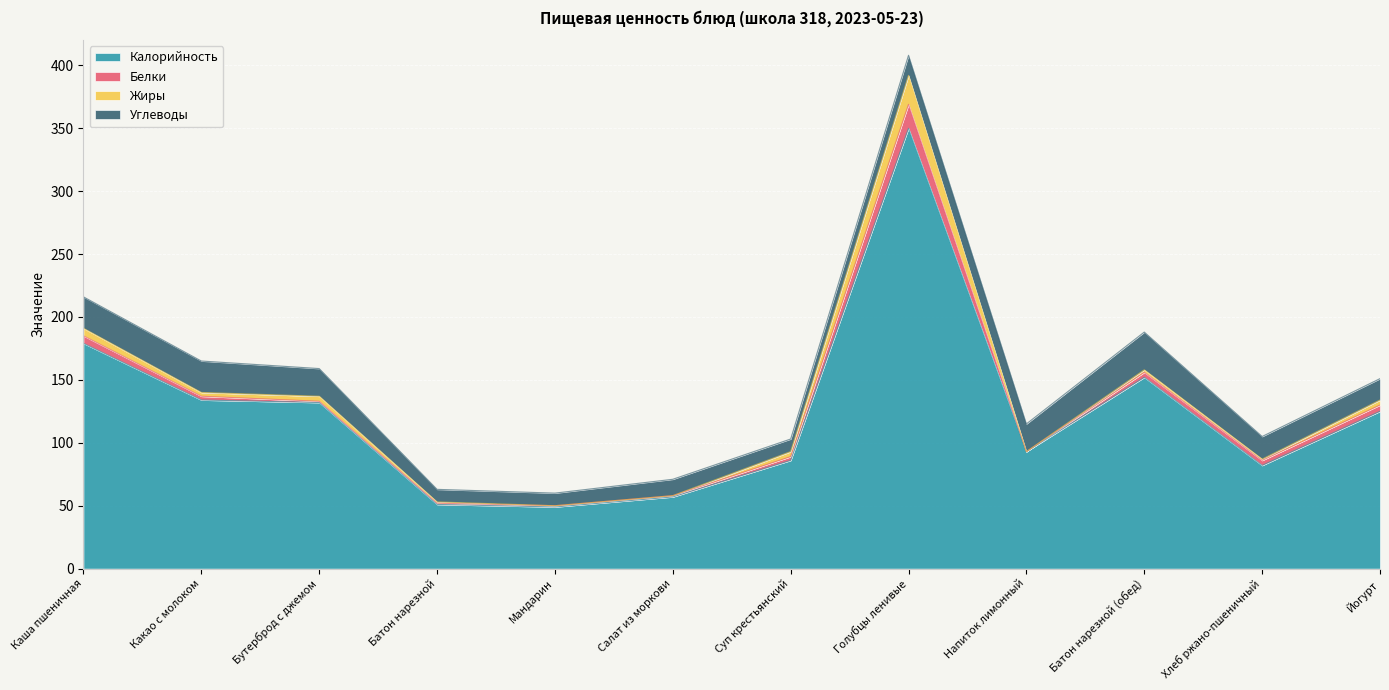

Is it true that Жиры equals 0 at Салат из моркови?

True